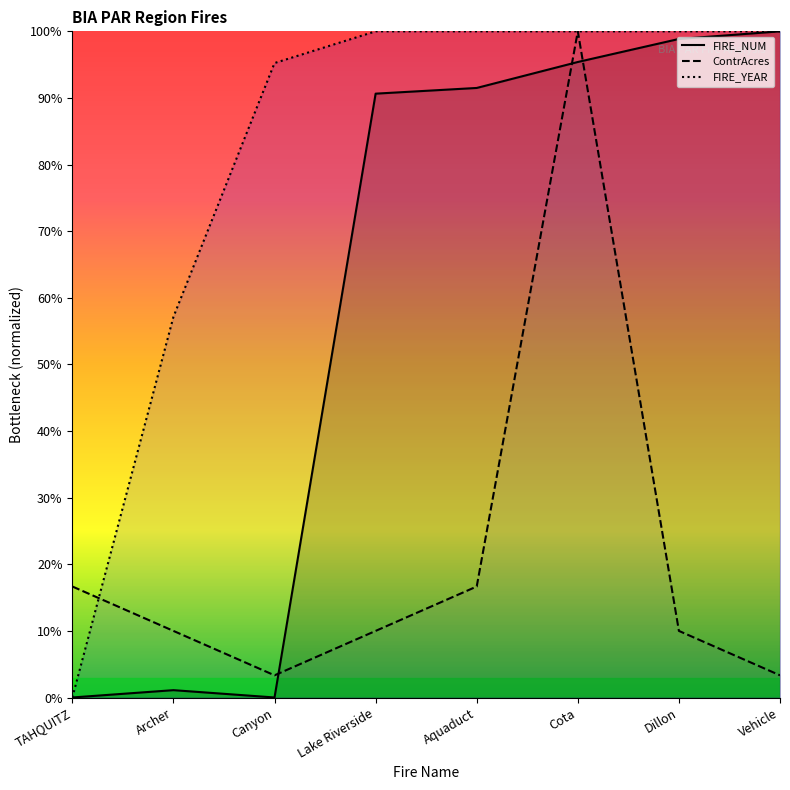

What is the difference between the FIRE_YEAR values at Aquaduct and Archer?

42.9